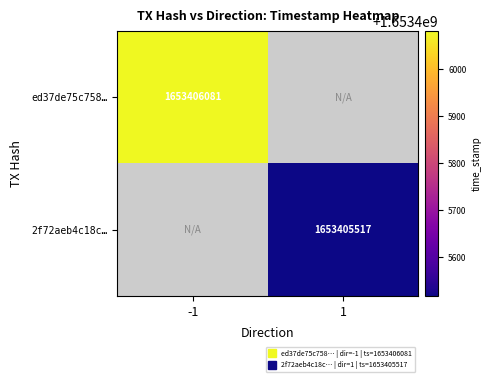

Which series has the largest range (max minus min)?

ed37de75c758d4913268e3524b956d2093c80e1